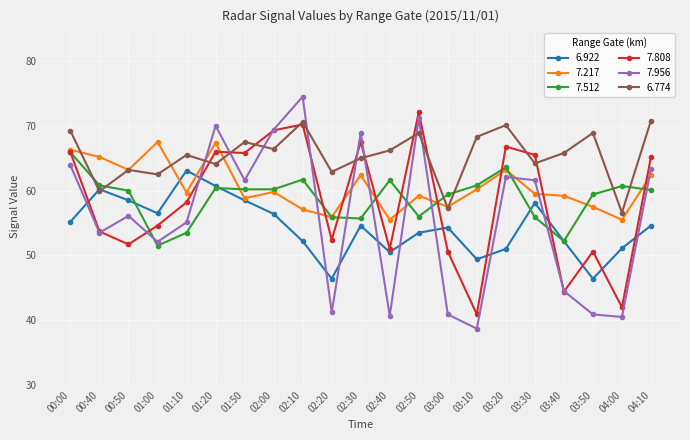

What is the total value across all series at 02:00?

381.5